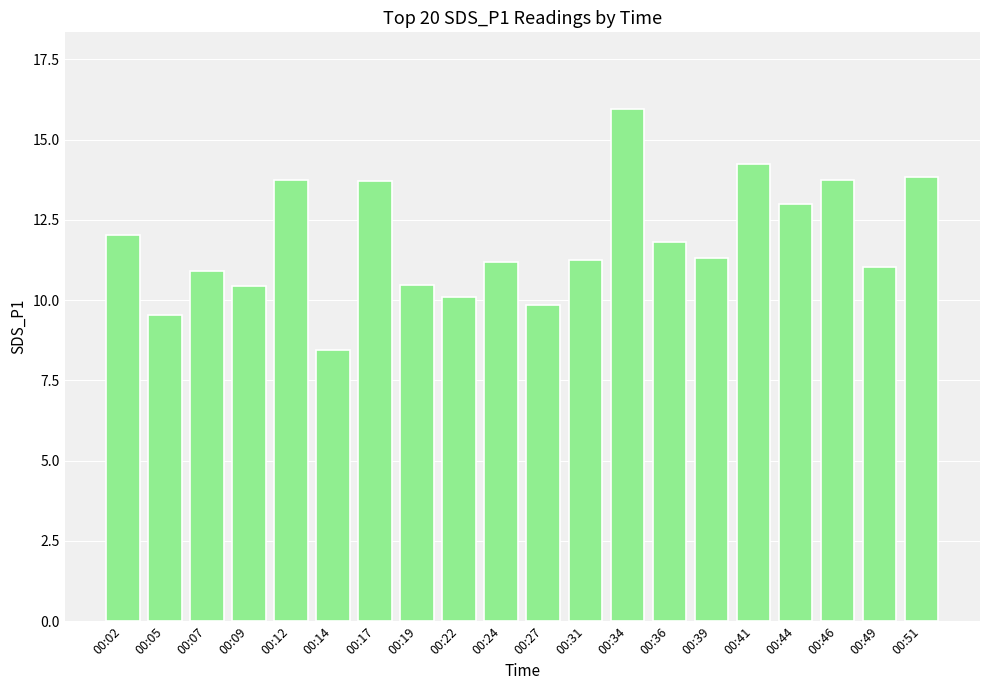

What is the value of the 5th bar from the left?

13.7